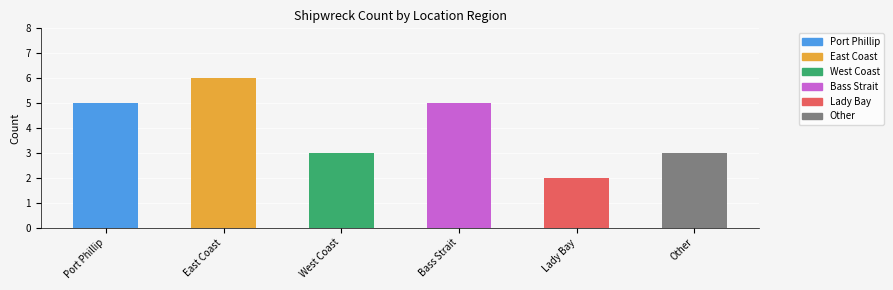

What is the sum of the values at Port Phillip and Lady Bay?

7